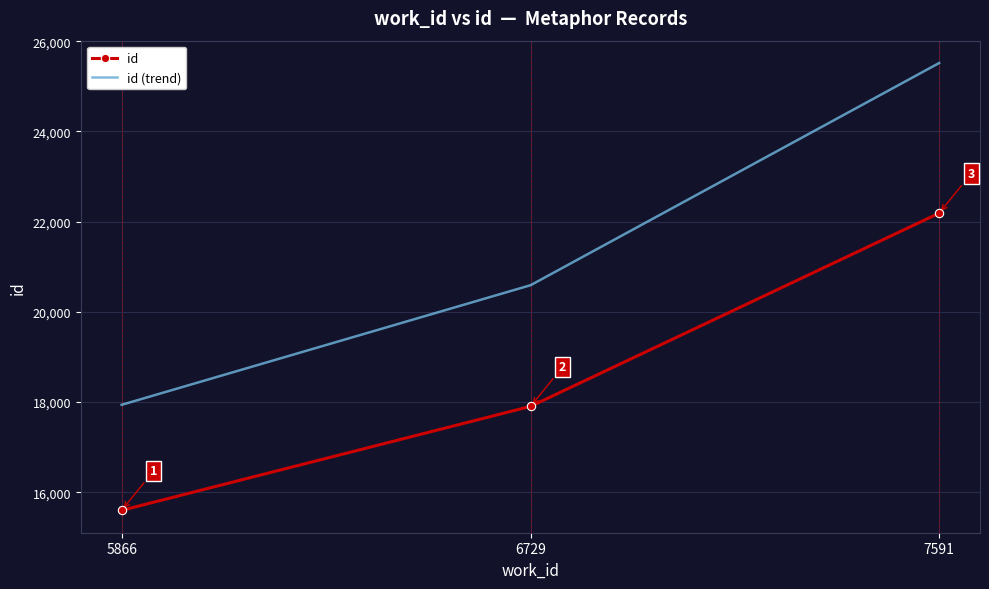

Rank the series at 7591 from lowest to highest value.

id, id (trend)